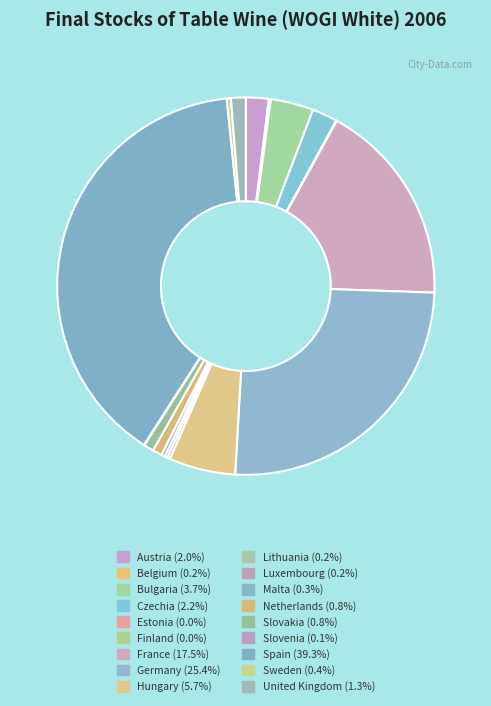

To the nearest percent, what percentage of the pie is Austria?

2%